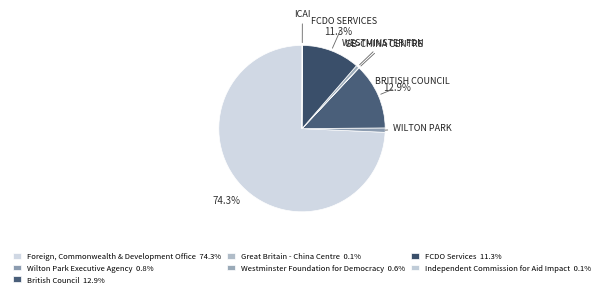

Which slice represents more than half of the pie?

Foreign, Commonwealth & Development Office